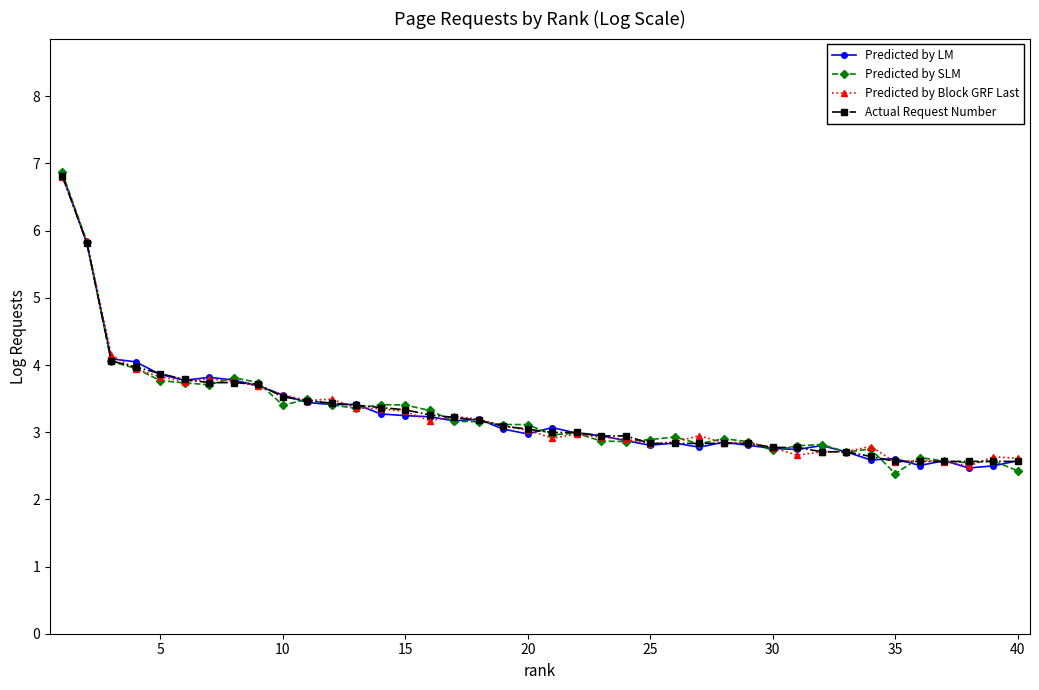

Does the chart display data point markers on the line(s)?

Yes